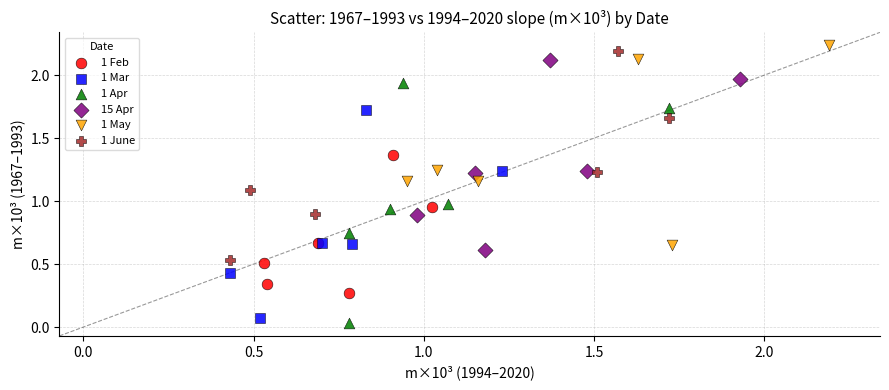

Which series has the widest spread of Y values?

1 Apr